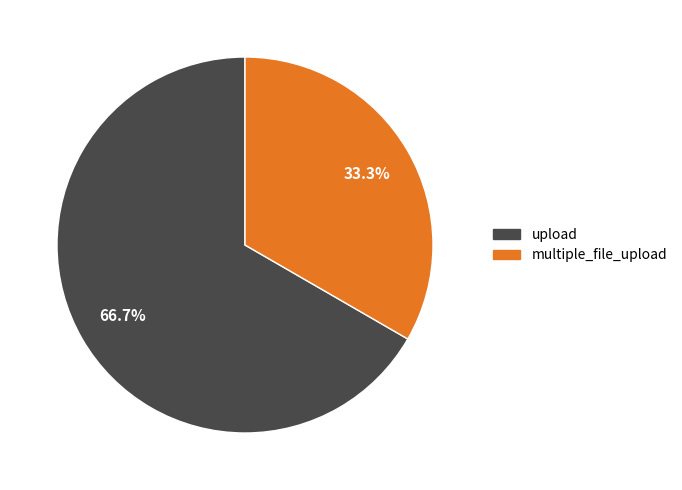

True or false: multiple_file_upload accounts for 28% of the total.

False